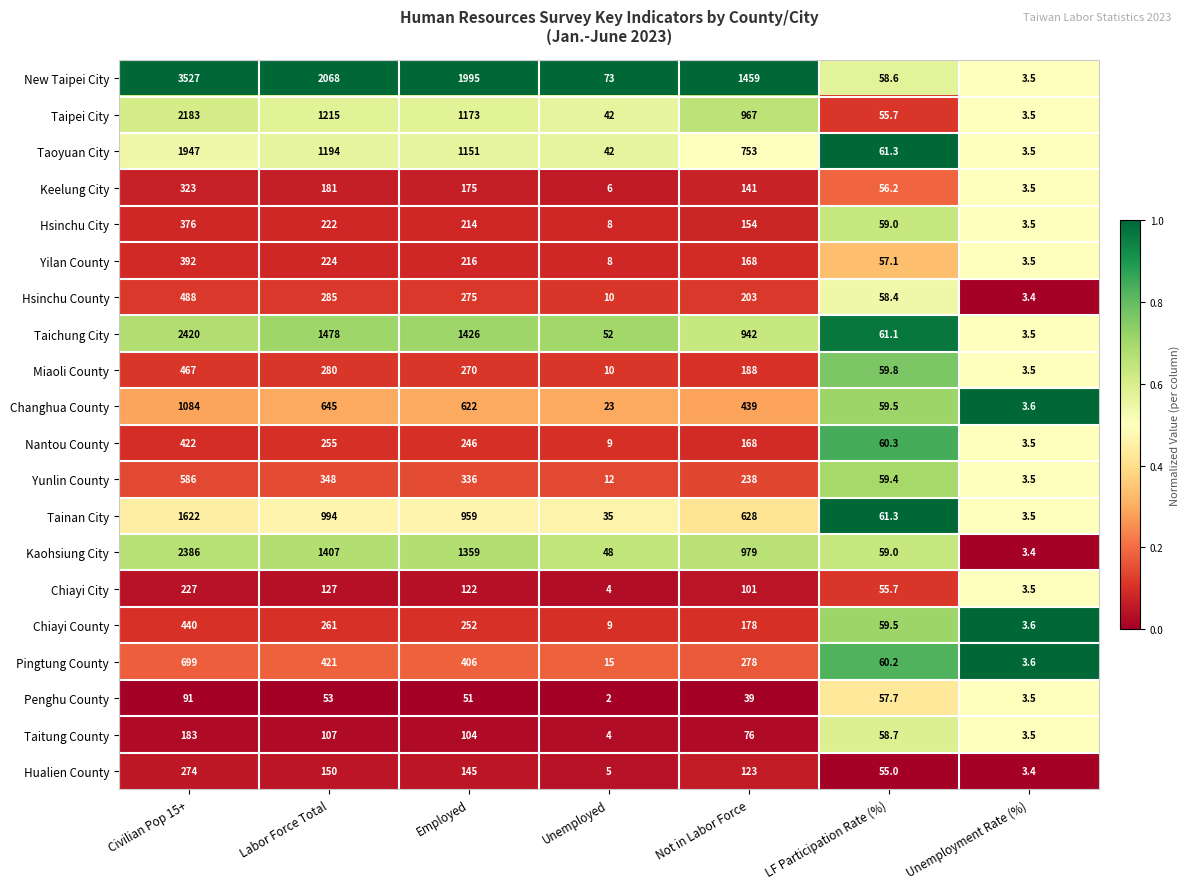

What is the difference between the maximum and minimum values in the Chiayi County series?

436.4